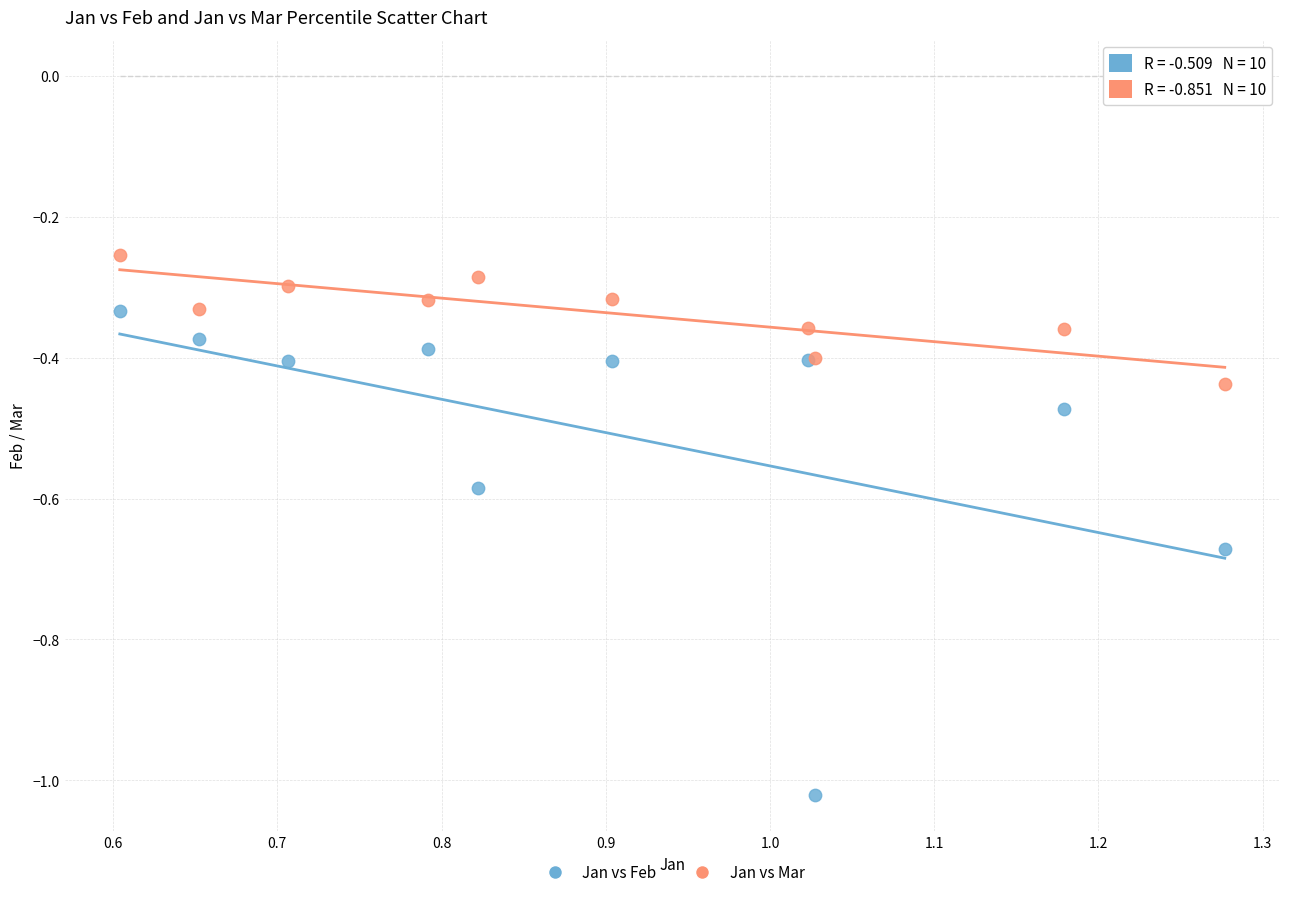

What is the X range (max minus min) for the scatter plot?

0.7